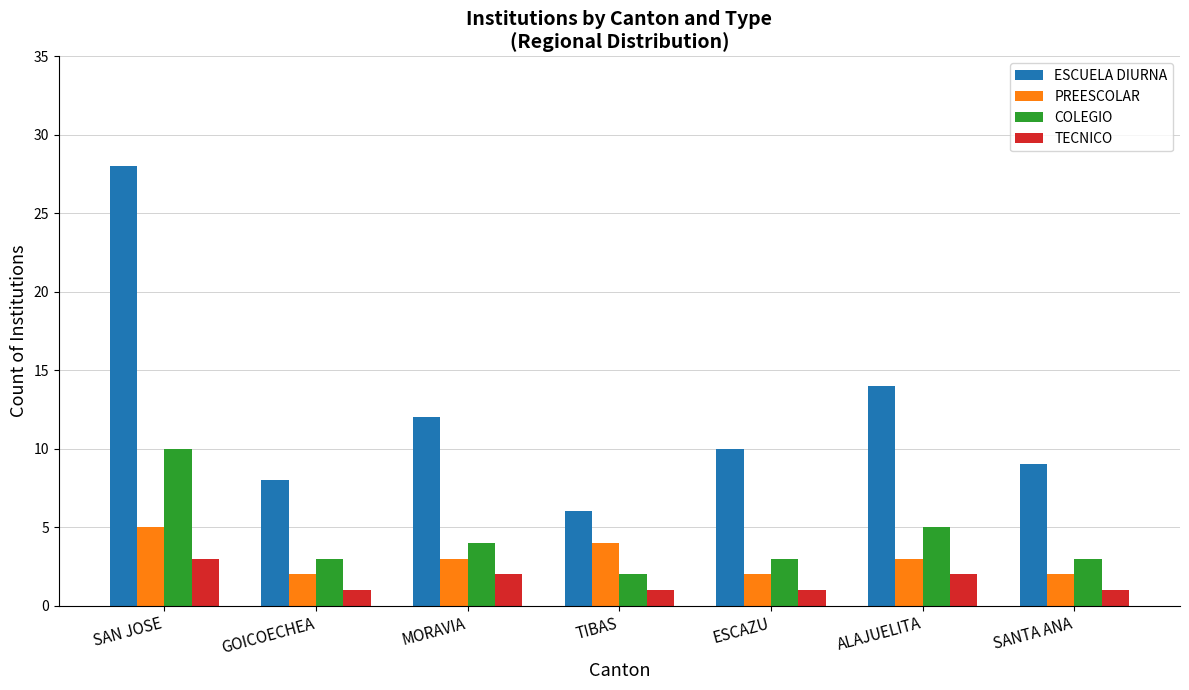

Reading left to right, transcribe all the data shown in this chart.

ESCUELA DIURNA: SAN JOSE=28	GOICOECHEA=8	MORAVIA=12	TIBAS=6	ESCAZU=10	ALAJUELITA=14	SANTA ANA=9
PREESCOLAR: SAN JOSE=5	GOICOECHEA=2	MORAVIA=3	TIBAS=4	ESCAZU=2	ALAJUELITA=3	SANTA ANA=2
COLEGIO: SAN JOSE=10	GOICOECHEA=3	MORAVIA=4	TIBAS=2	ESCAZU=3	ALAJUELITA=5	SANTA ANA=3
TECNICO: SAN JOSE=3	GOICOECHEA=1	MORAVIA=2	TIBAS=1	ESCAZU=1	ALAJUELITA=2	SANTA ANA=1